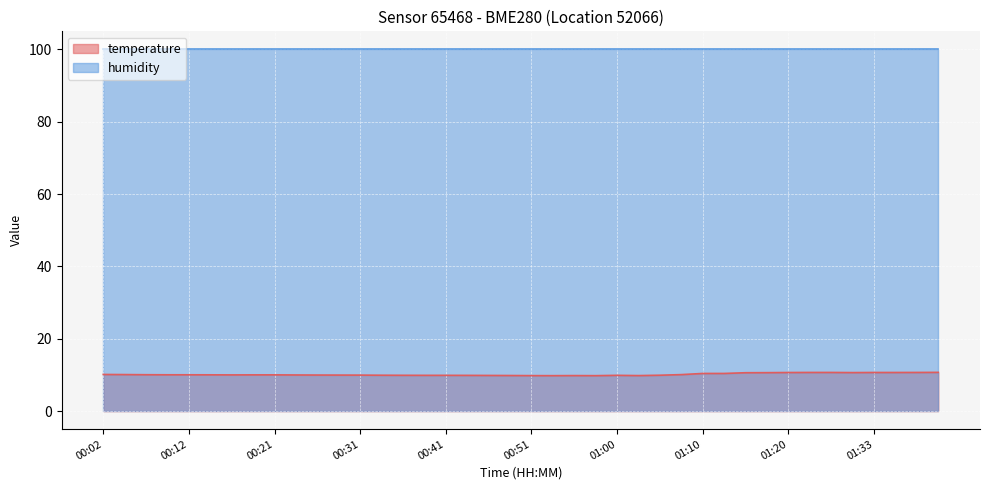

At which category does the data reach its first local valley?

00:16